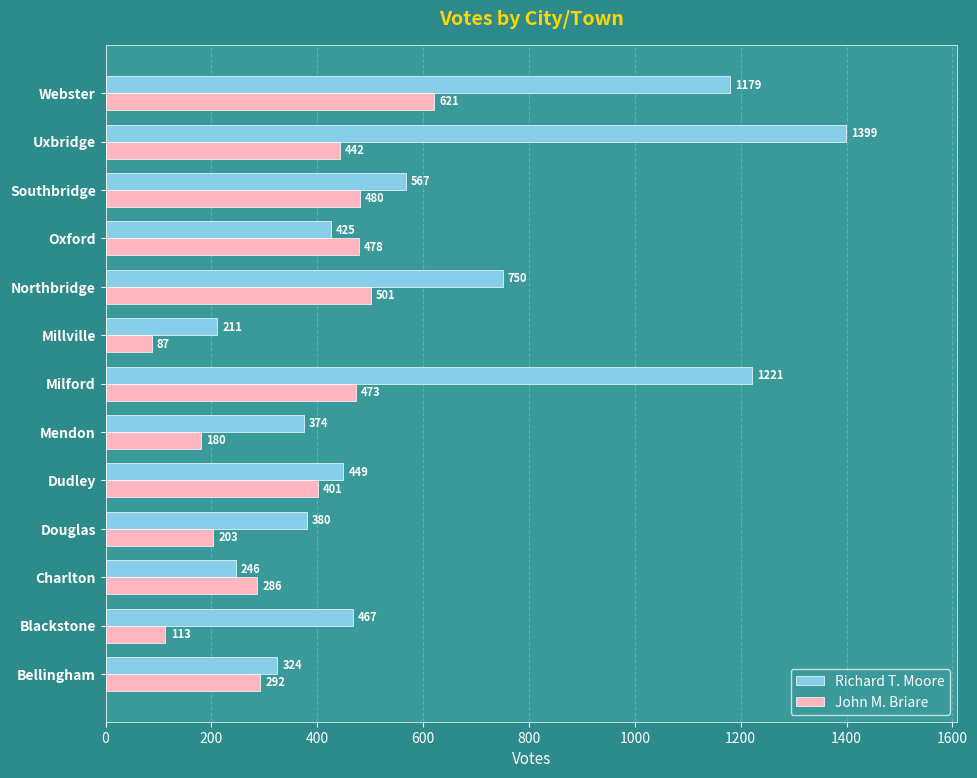

The John M. Briare series shows 478 at Oxford. True or false?

True